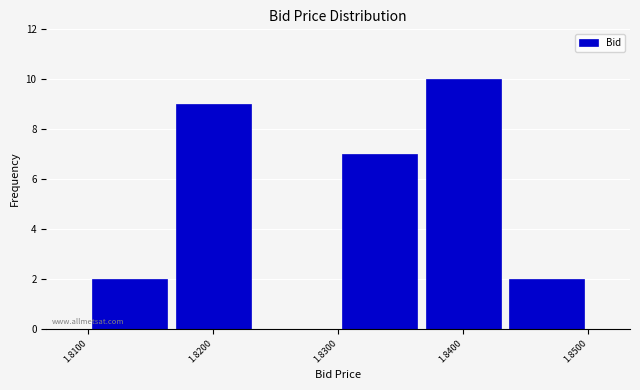

Reading left to right, list every bar in this chart as the range it spans on the x-axis followed by its height. Neither the bar edges nor the heights are printed on the chart, so give them approximately, as read against the axes.

1.810 to 1.817: 2
1.817 to 1.823: 9
1.823 to 1.830: 0
1.830 to 1.837: 7
1.837 to 1.843: 10
1.843 to 1.850: 2